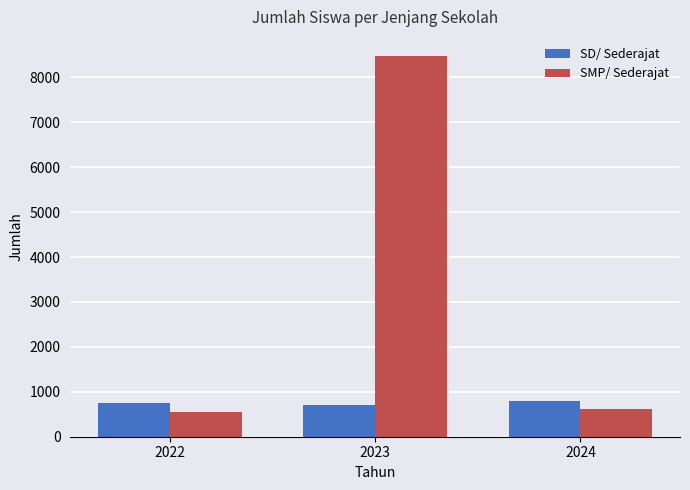

What is the total value across all series at 2023?

9193